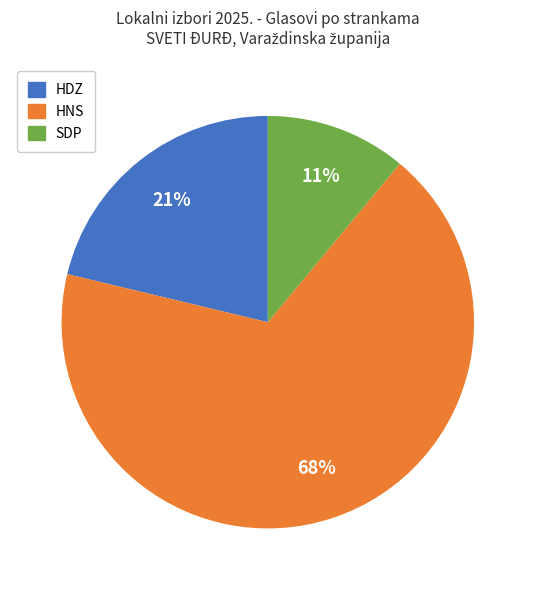

Do HNS and SDP together represent more than half of the pie?

Yes